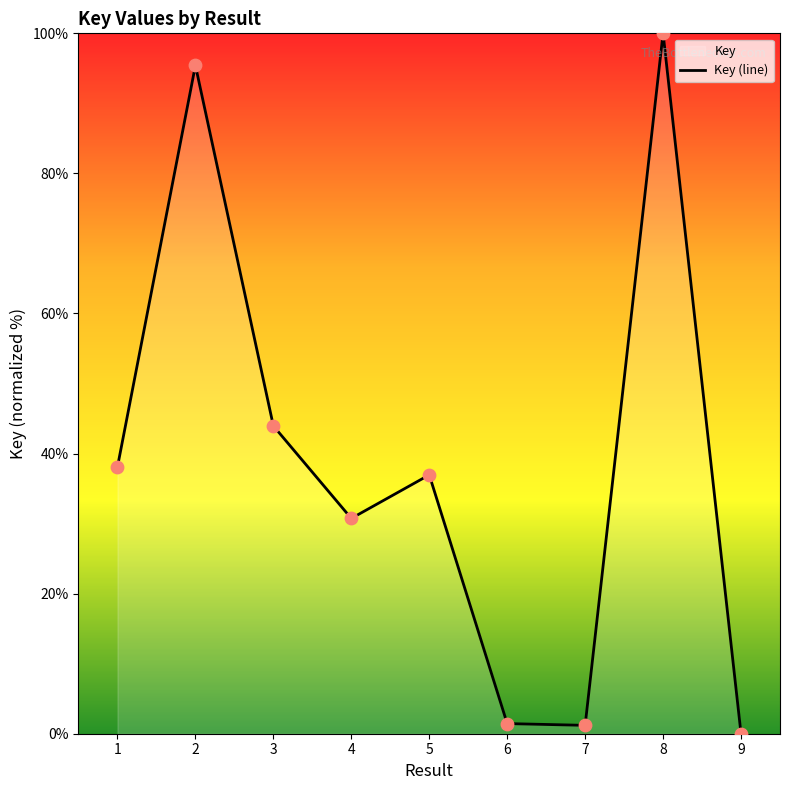

Approximately how many times larger is the value at 8 compared to 1?

2.6